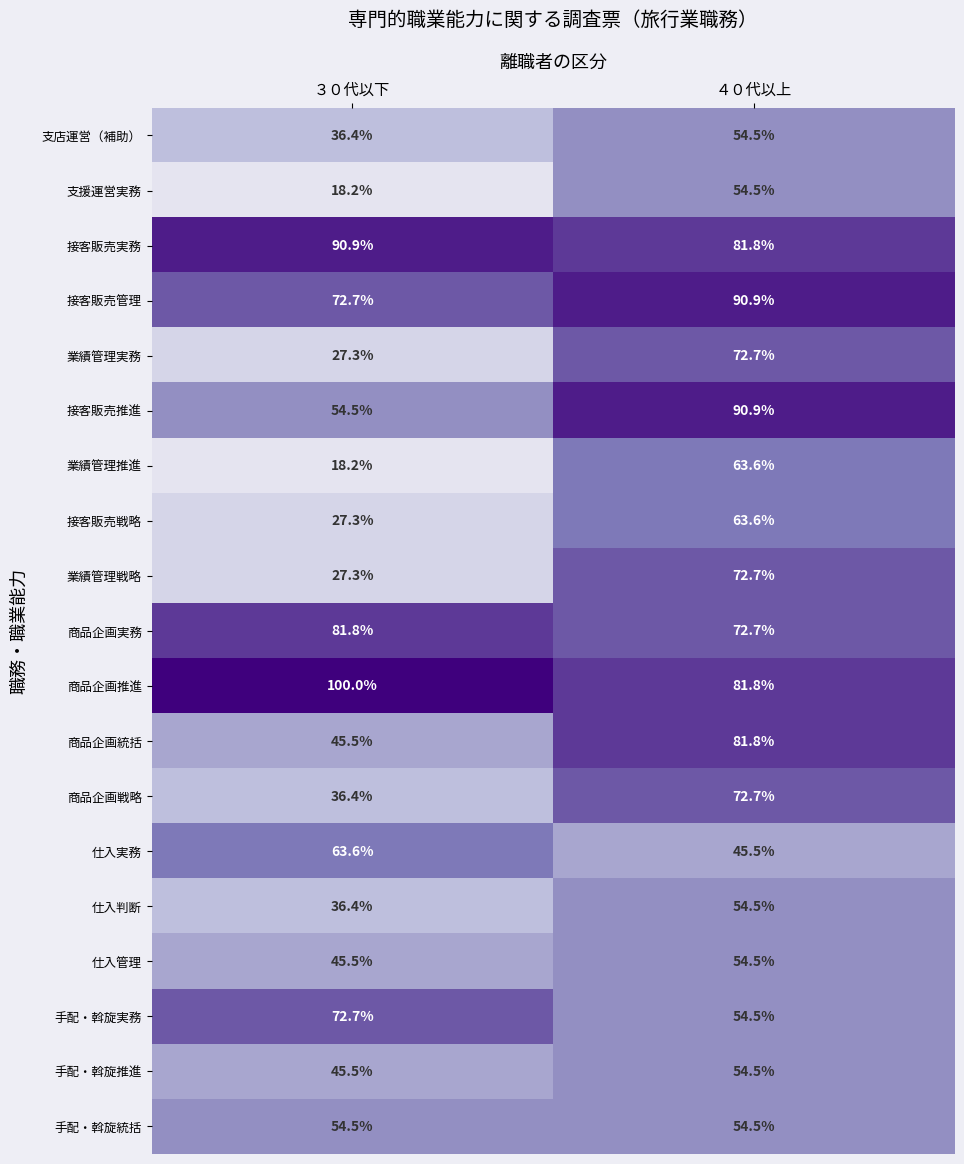

Which category has the highest value across all series?

３０代以下